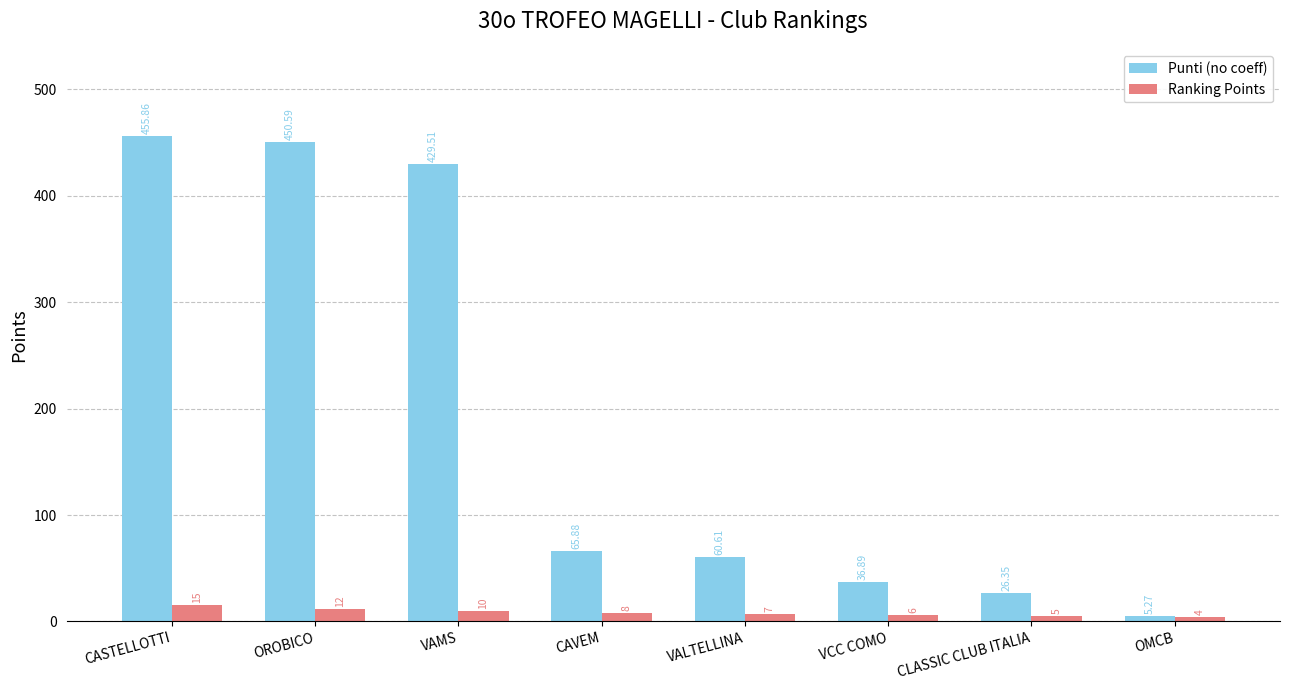

What is the minimum value shown in the chart?

4.0